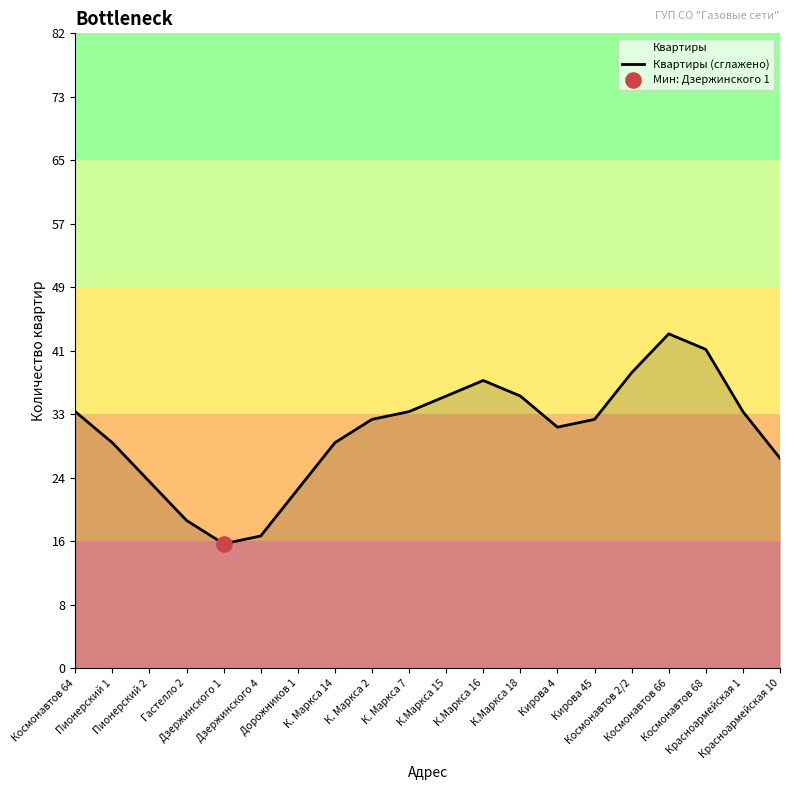

Approximately how many times larger is the value at Дзержинского 4 compared to Дорожников 1?

0.7